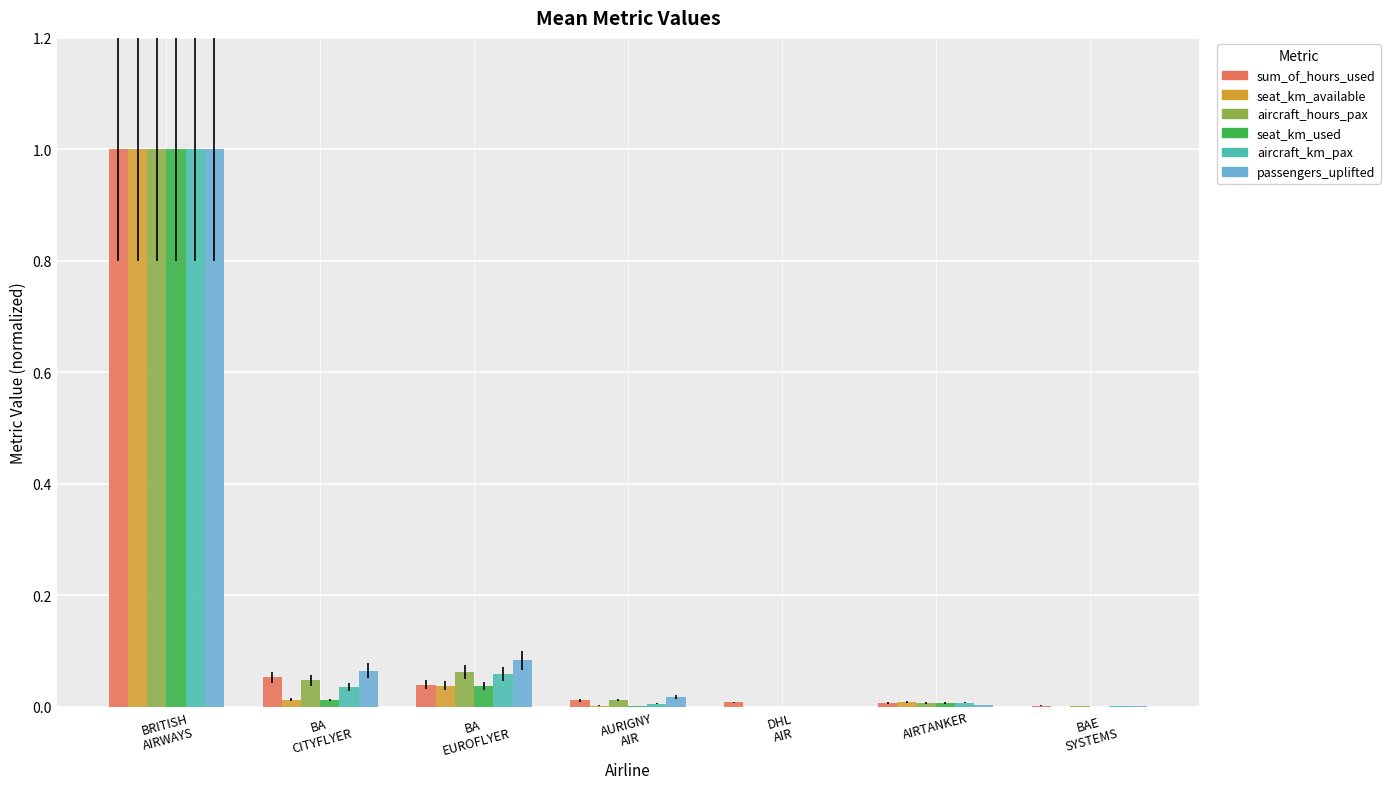

At which category is the sum across all series the highest?

BRITISH
AIRWAYS